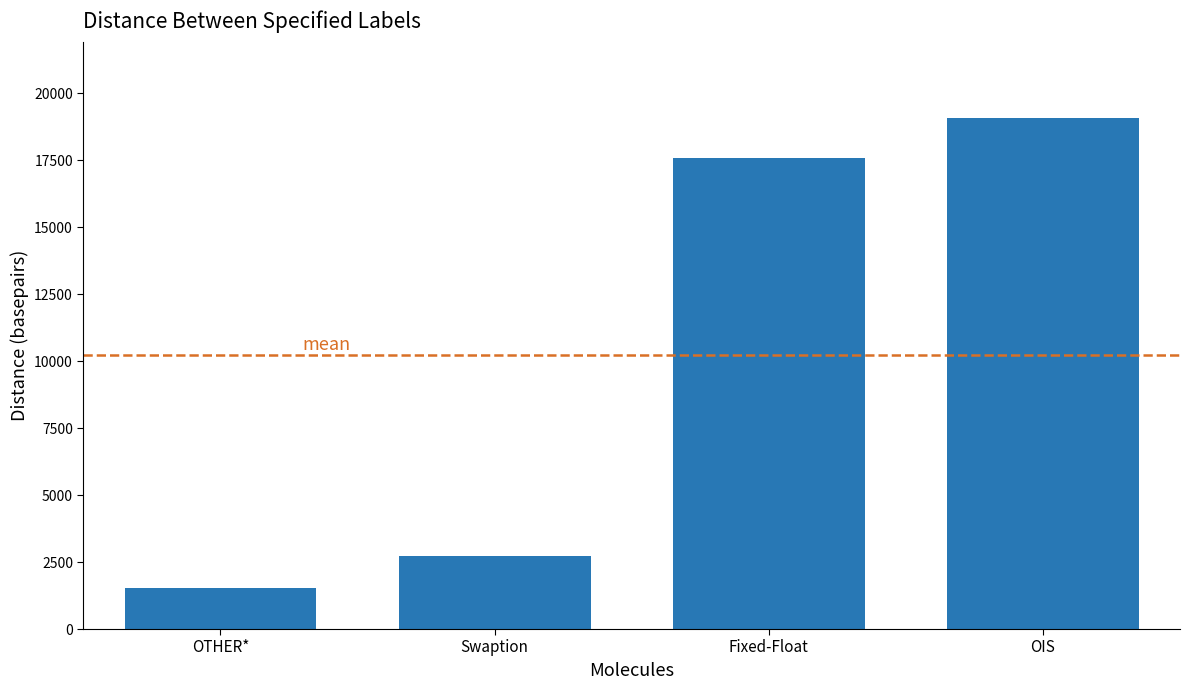

Are the bars grouped side by side (vs. stacked)?

No